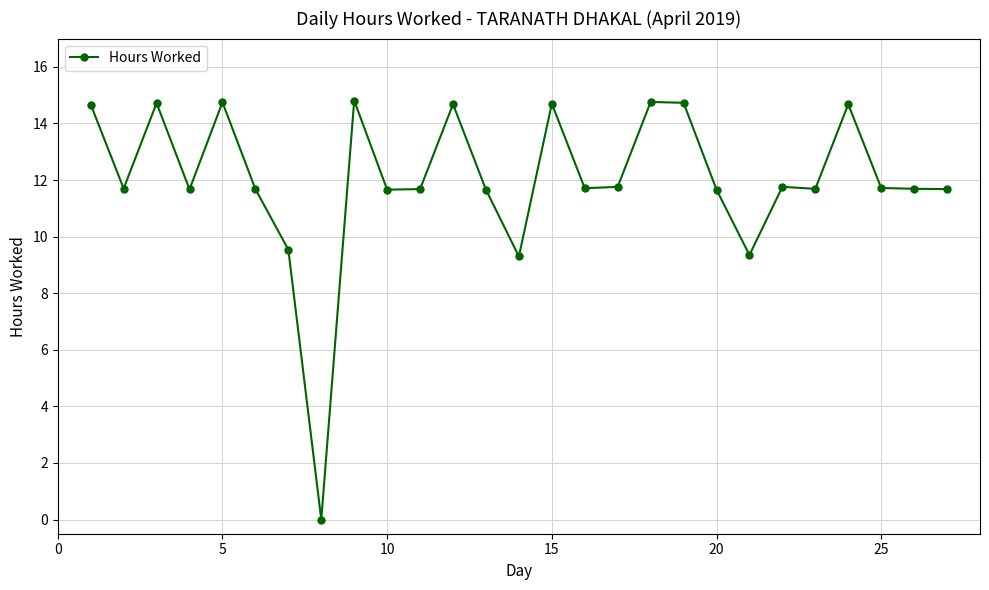

What is the difference between the maximum and minimum values?

14.8